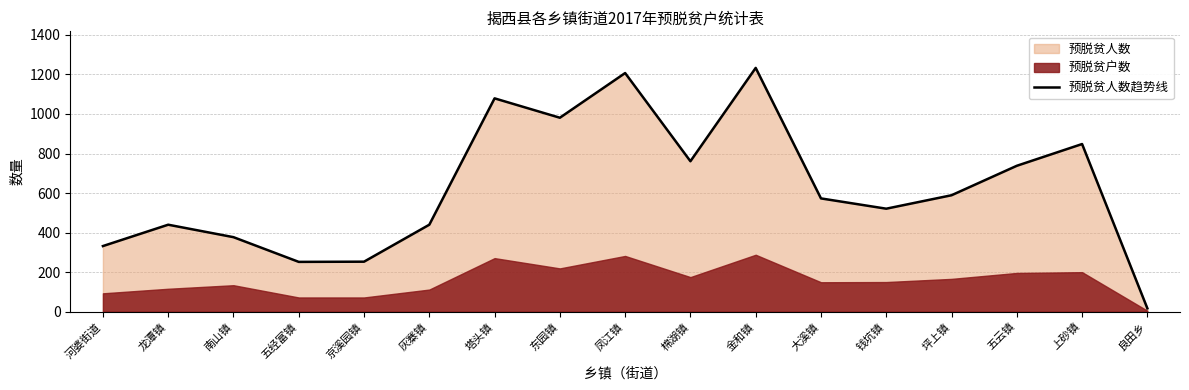

Rank the categories by value from highest to lowest.

金和镇, 凤江镇, 塔头镇, 东园镇, 上砂镇, 棉湖镇, 五云镇, 坪上镇, 大溪镇, 钱坑镇, 龙潭镇, 灰寨镇, 南山镇, 河婆街道, 京溪园镇, 五经富镇, 良田乡